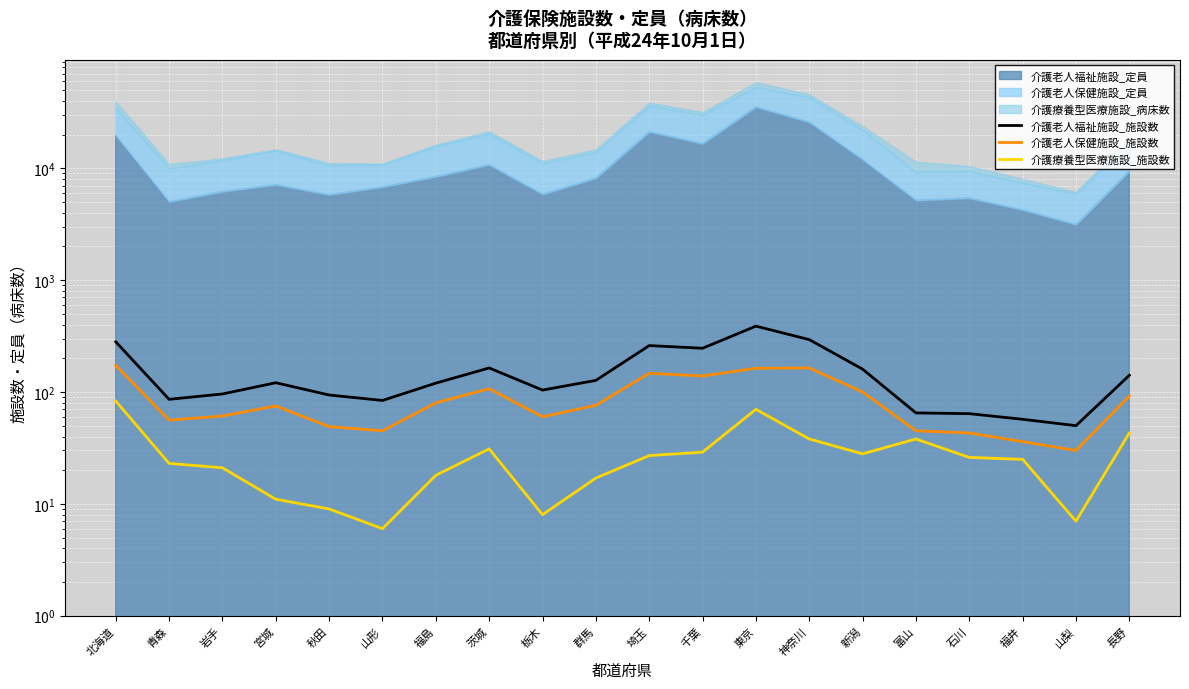

Reading left to right, what are all the values shown in this chart?

介護老人福祉施設_施設数: 北海道=281	青森=86	岩手=96	宮城=121	秋田=94	山形=84	福島=120	茨城=164	栃木=104	群馬=127	埼玉=260	千葉=246	東京=388	神奈川=294	新潟=160	富山=65	石川=64	福井=57	山梨=50	長野=141
介護老人保健施設_施設数: 北海道=173	青森=56	岩手=61	宮城=75	秋田=49	山形=45	福島=80	茨城=107	栃木=60	群馬=76	埼玉=147	千葉=139	東京=163	神奈川=164	新潟=100	富山=45	石川=43	福井=36	山梨=30	長野=92
介護療養型医療施設_施設数: 北海道=83	青森=23	岩手=21	宮城=11	秋田=9	山形=6	福島=18	茨城=31	栃木=8	群馬=17	埼玉=27	千葉=29	東京=70	神奈川=38	新潟=28	富山=38	石川=26	福井=25	山梨=7	長野=43